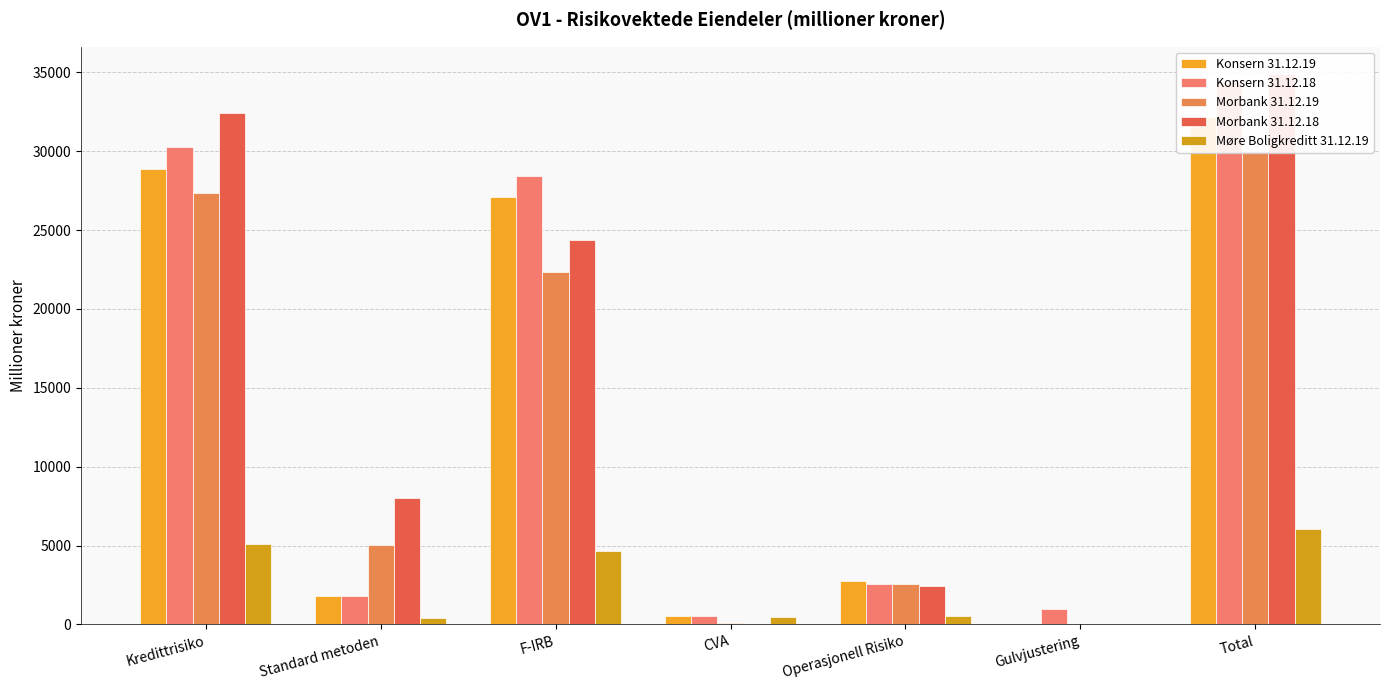

Between CVA and Operasjonell Risiko, which series saw the biggest shift?

Morbank 31.12.19